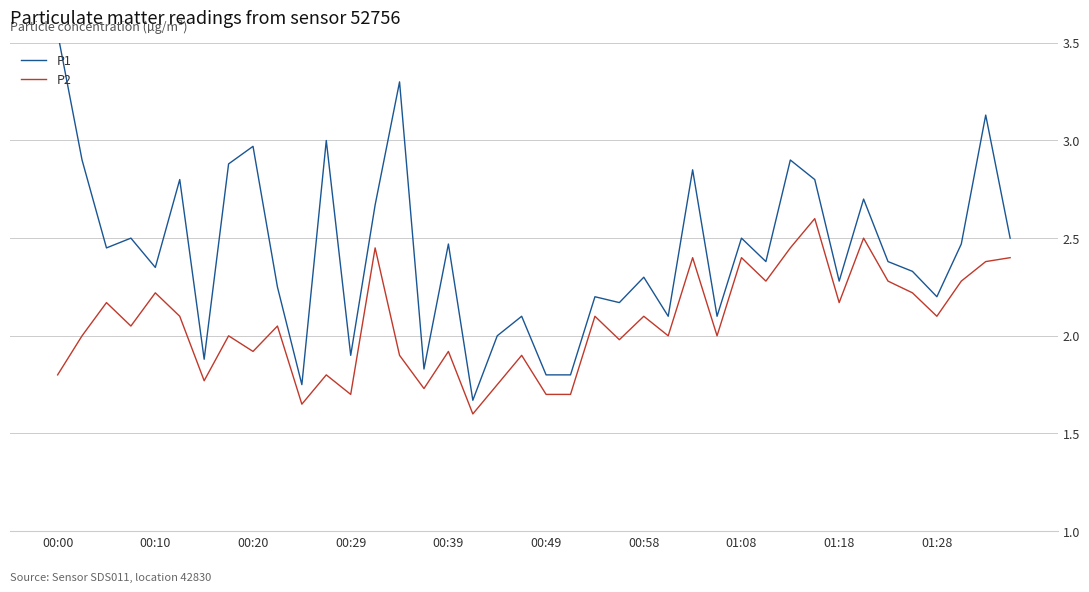

The value of P2 at 00:49 is 1.7. True or false?

True